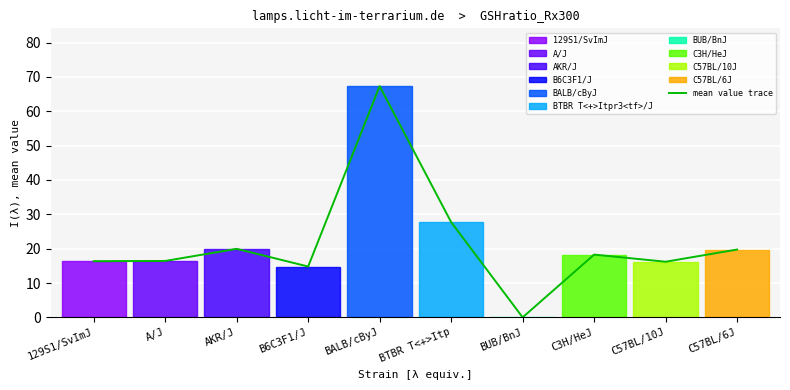

Count the number of values greater than 18.

5